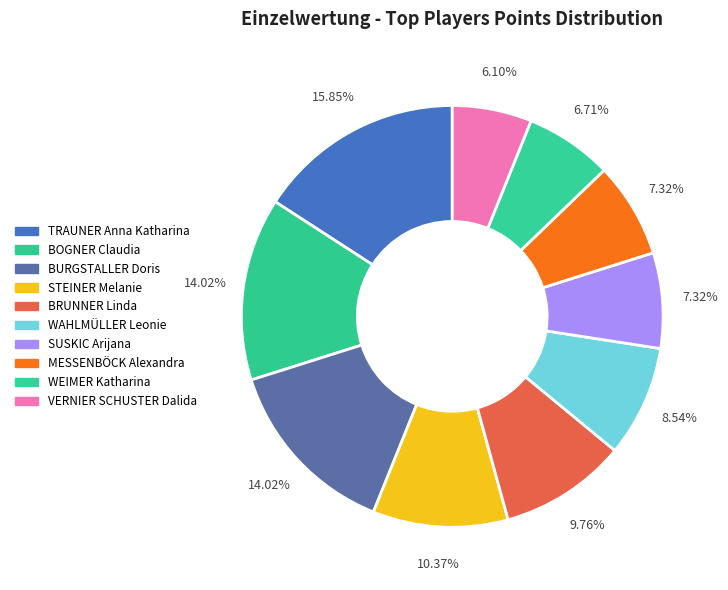

To the nearest percent, what is the difference between the largest and smallest slice percentages?

10%